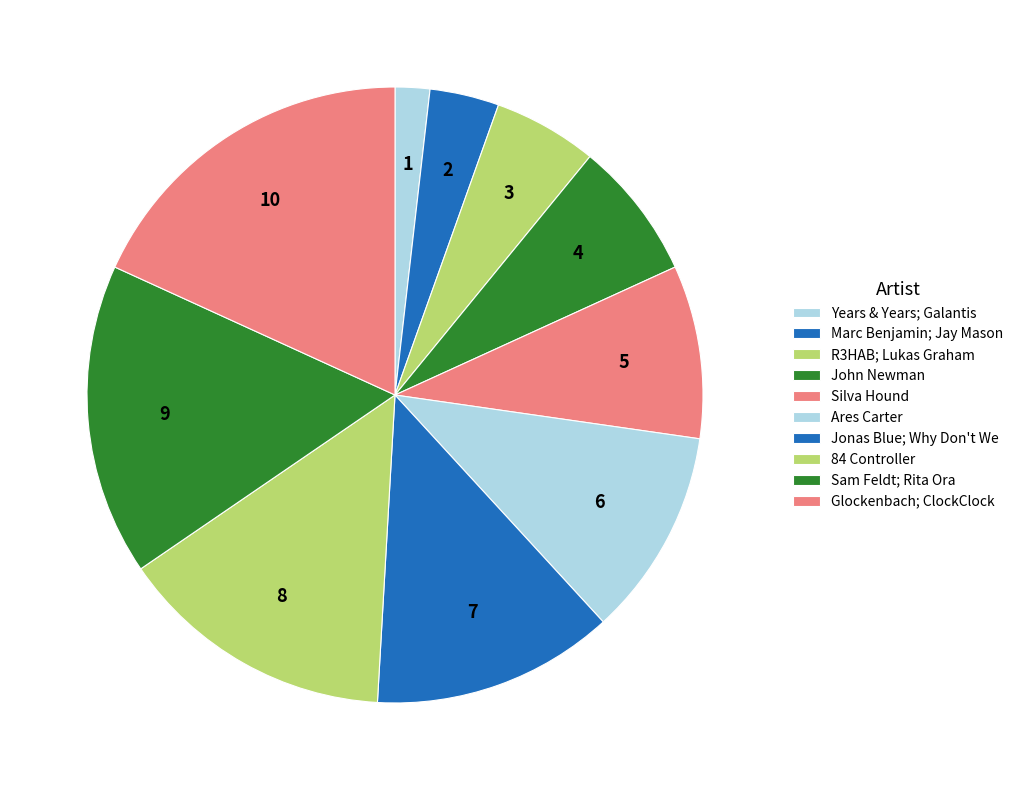

Does any single category account for the majority?

No